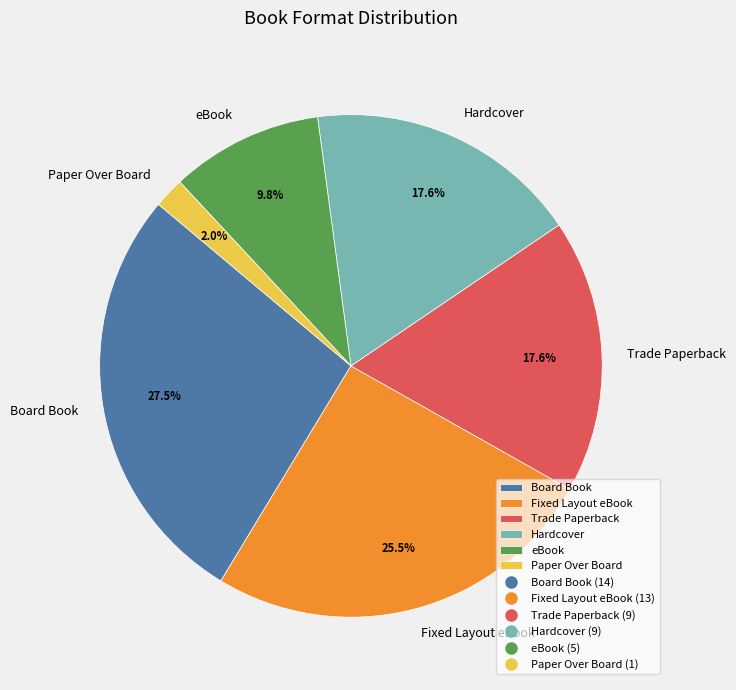

True or false: Board Book accounts for 13% of the total.

False